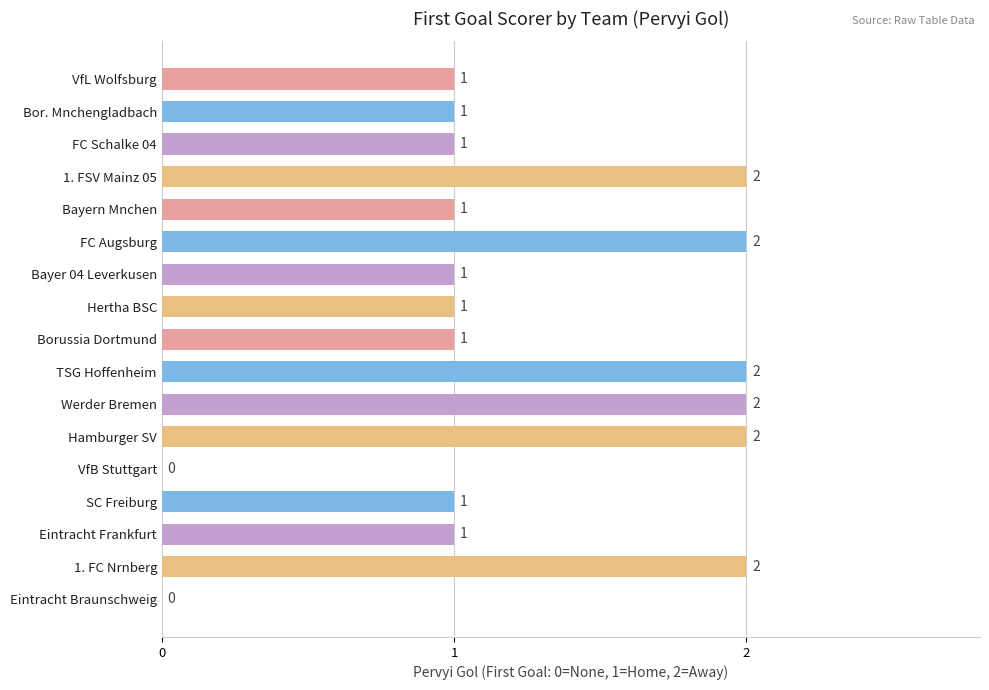

How many values are between 1 and 2?

15